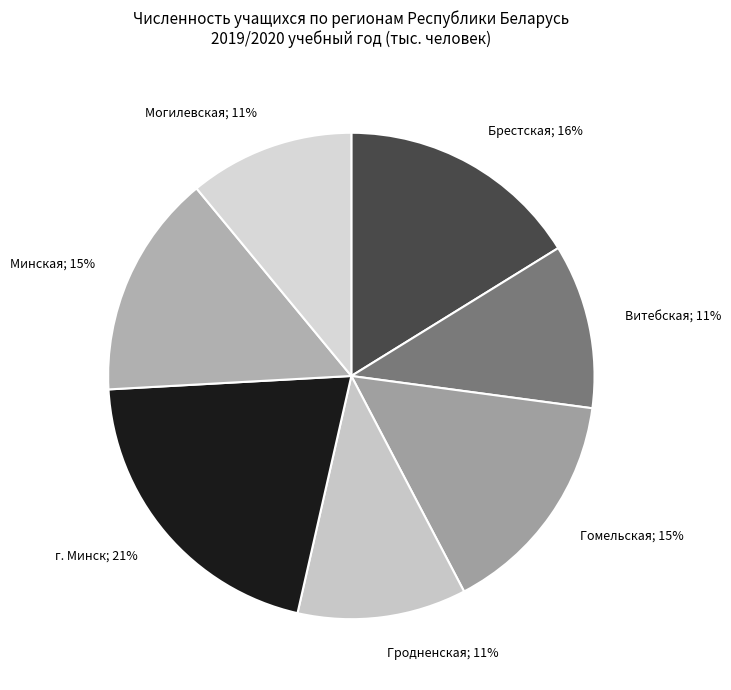

Which category has the smallest portion of the pie?

Витебская